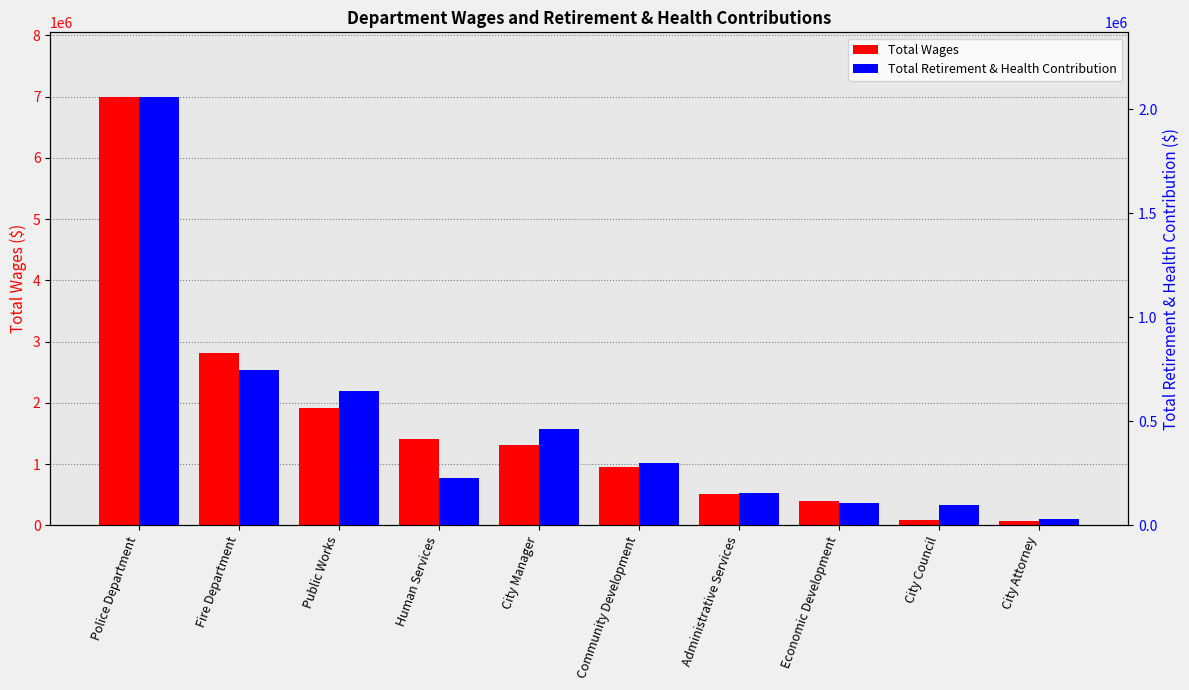

The Total Retirement & Health Contribution series shows 465027 at City Manager. True or false?

True